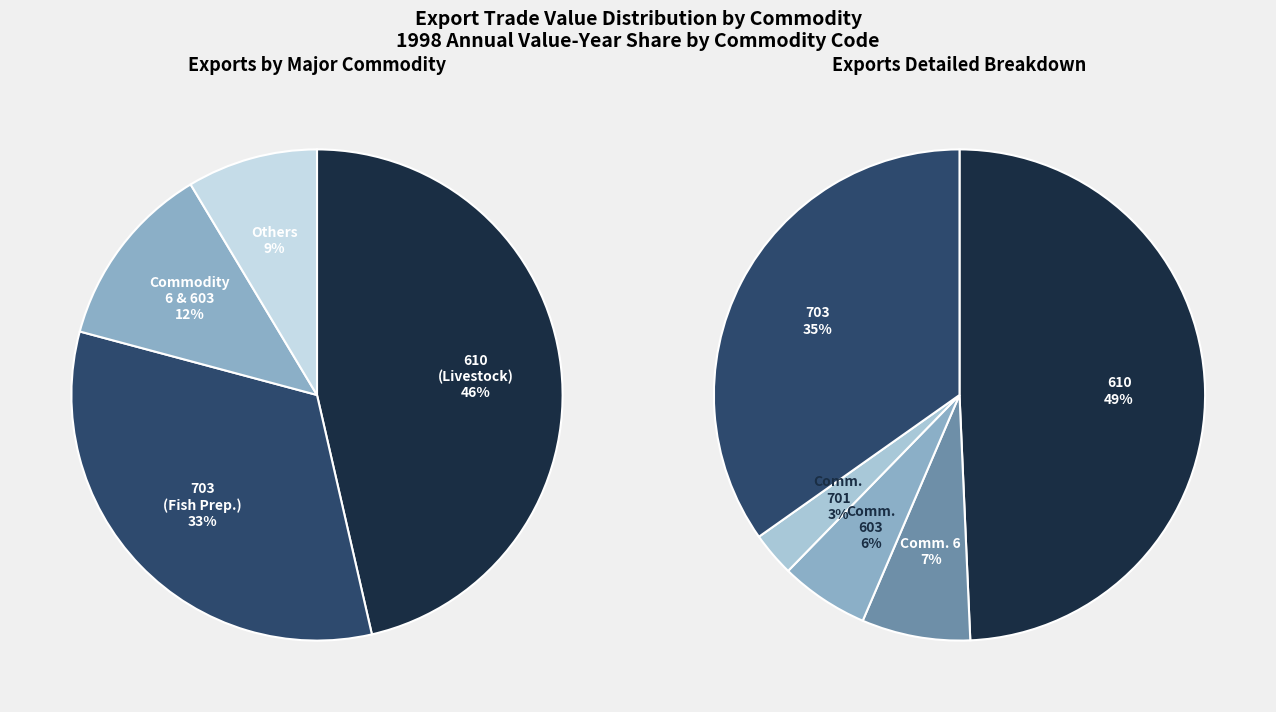

Between 603 and 701, which is larger?

603